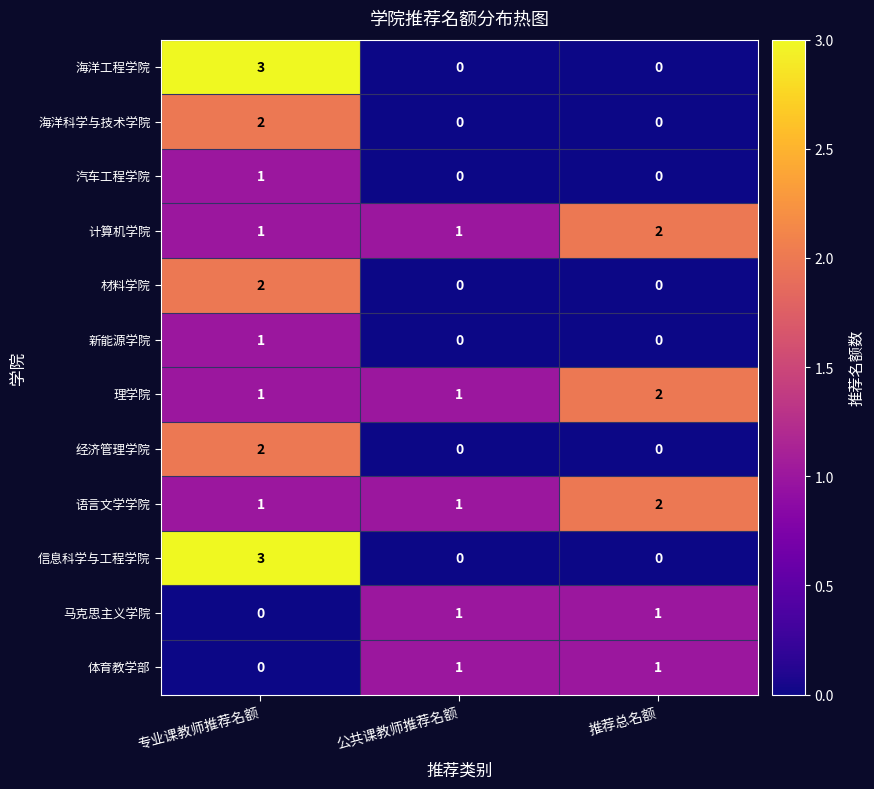

Count the 理学院 values in the range 1 to 2.

3